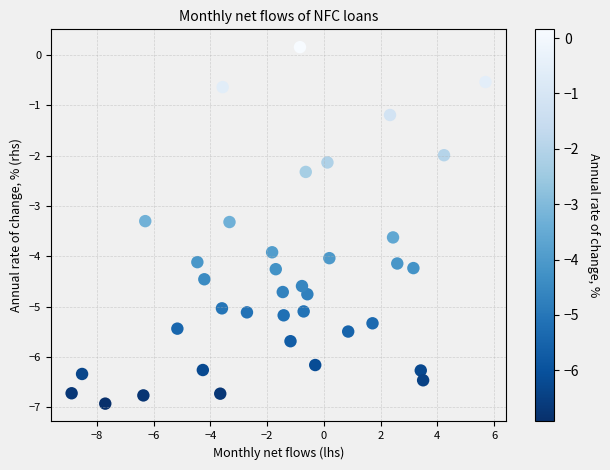

What is the range of X values (max minus min)?

14.6